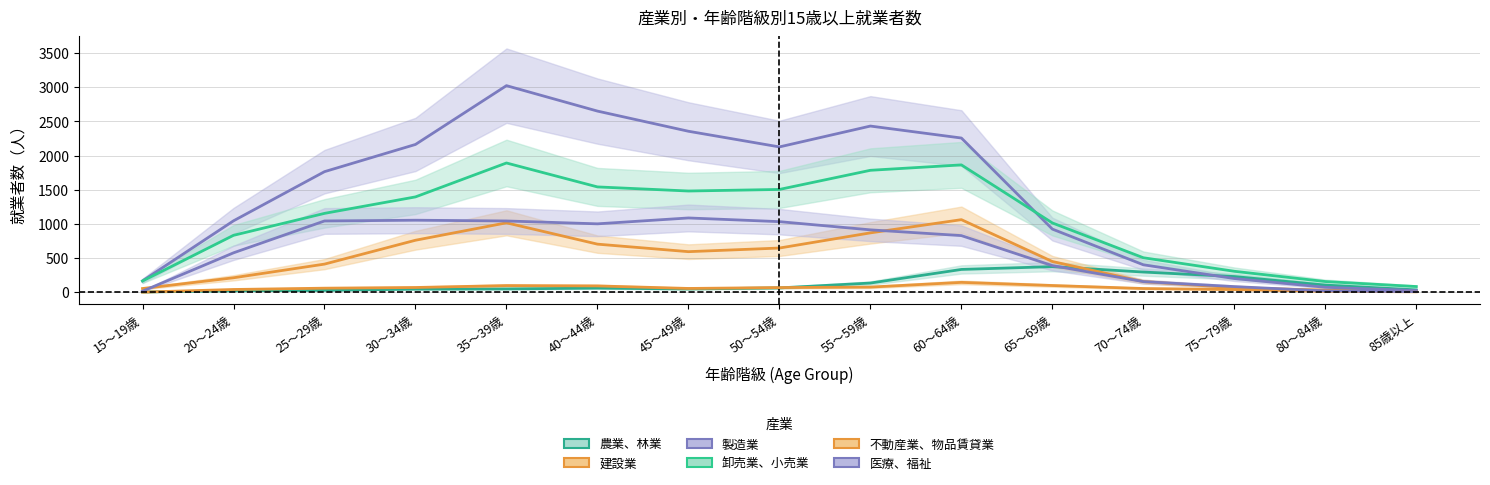

The value of 不動産業、物品賃貸業 at 80～84歳 is 4. True or false?

False